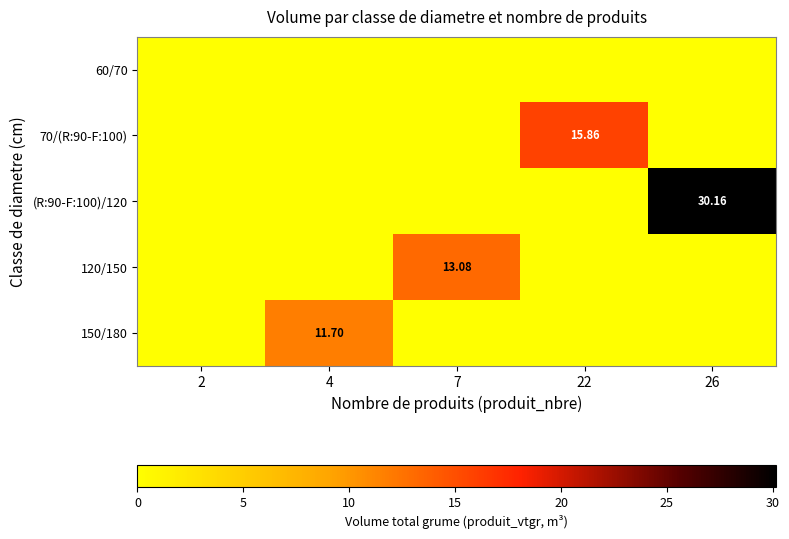

At how many categories does at least one series exceed 18?

1